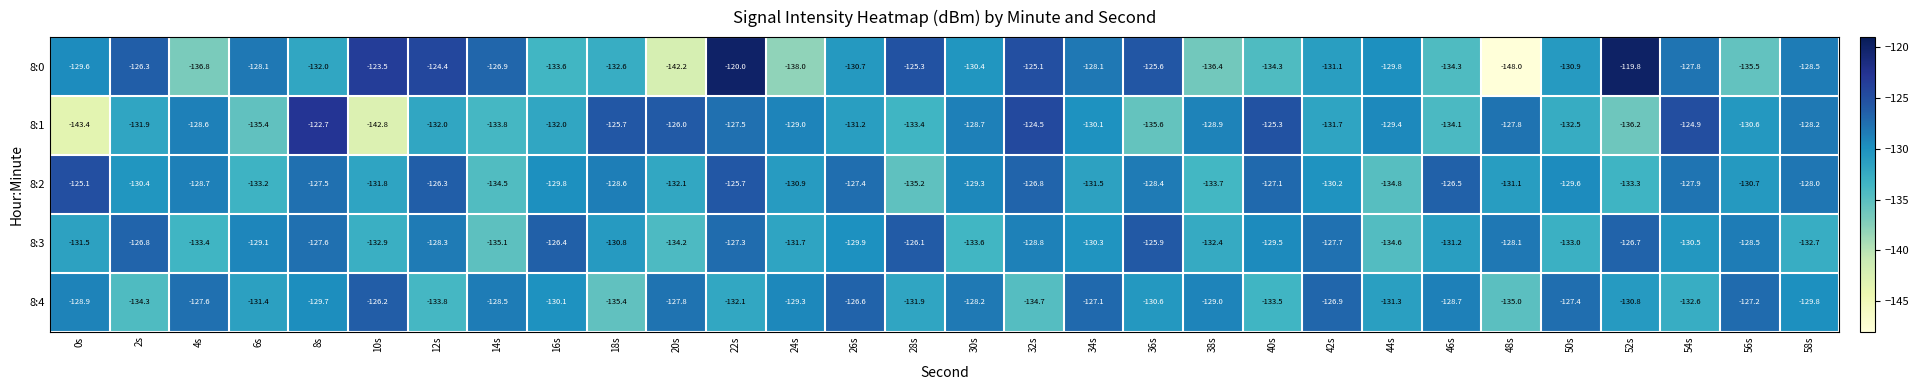

True or false: 8:2 has a value of -130.7 at 56s.

True